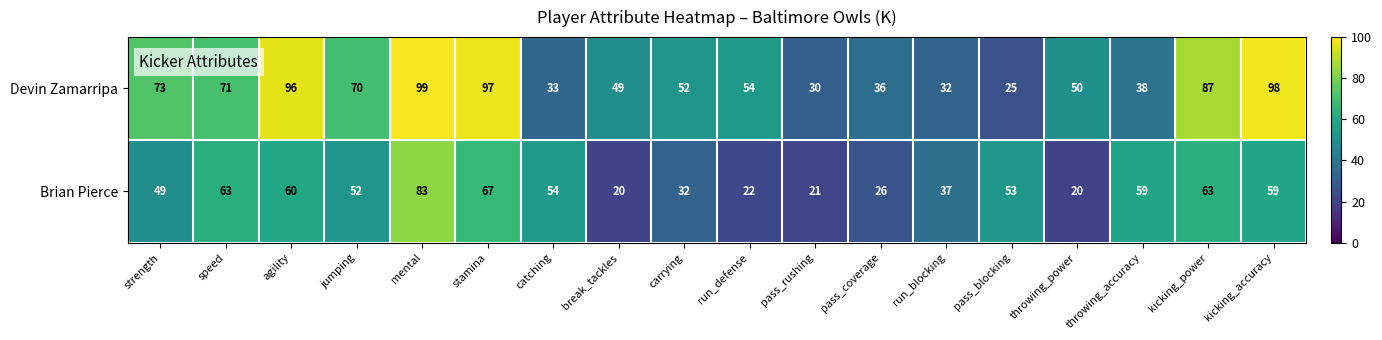

List the series in order of their peak value, lowest first.

Brian Pierce, Devin Zamarripa